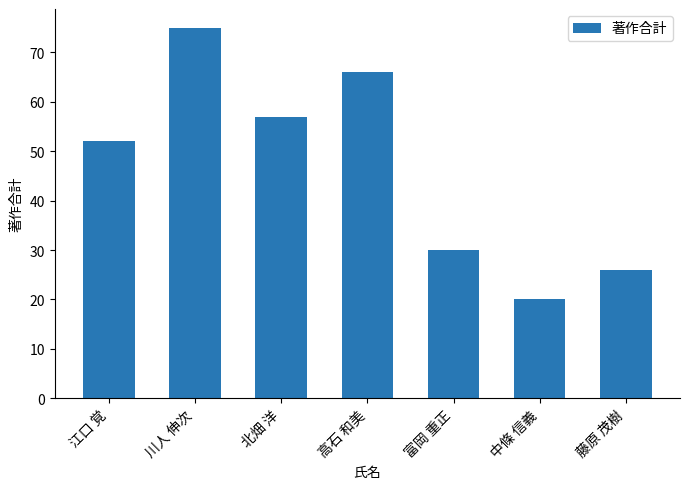

What is the ratio of the value at 中條 信義 to the value at 江口 覚?

0.4